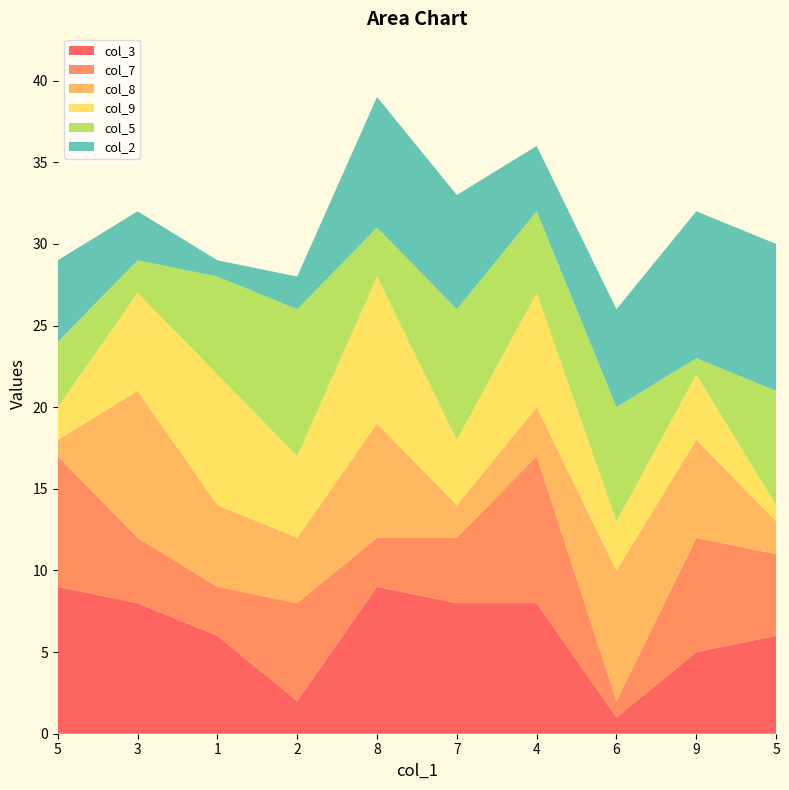

Reading right to left, list all the values displayed in this chart.

col_3: 6	5	1	8	8	9	2	6	8	9
col_7: 5	7	1	9	4	3	6	3	4	8
col_8: 2	6	8	3	2	7	4	5	9	1
col_9: 1	4	3	7	4	9	5	8	6	2
col_5: 7	1	7	5	8	3	9	6	2	4
col_2: 9	9	6	4	7	8	2	1	3	5